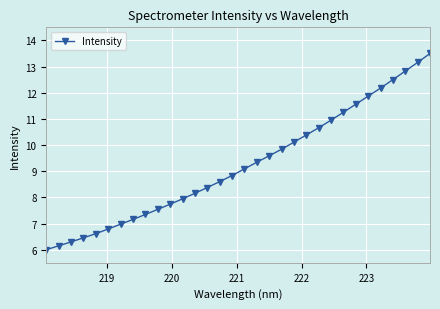

What is the maximum value shown in the chart?

13.5